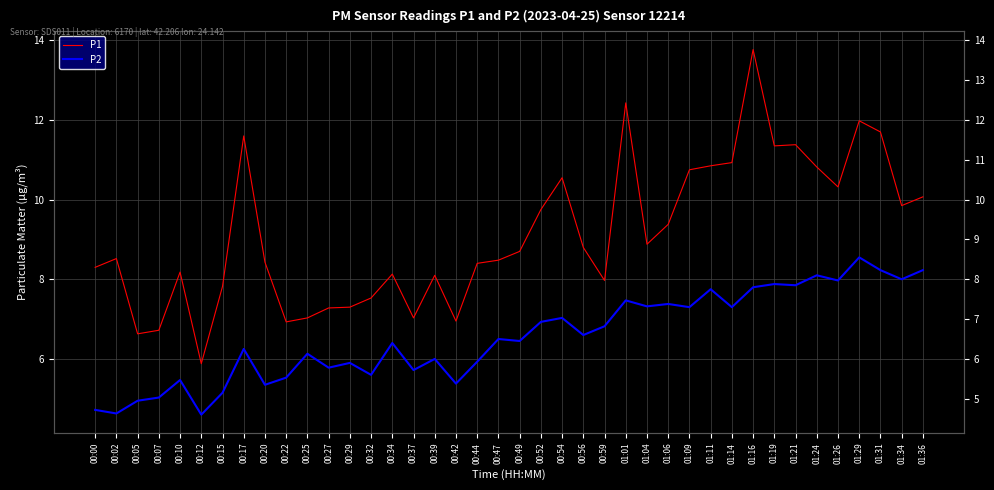

At which category is the sum across all series the highest?

01:16